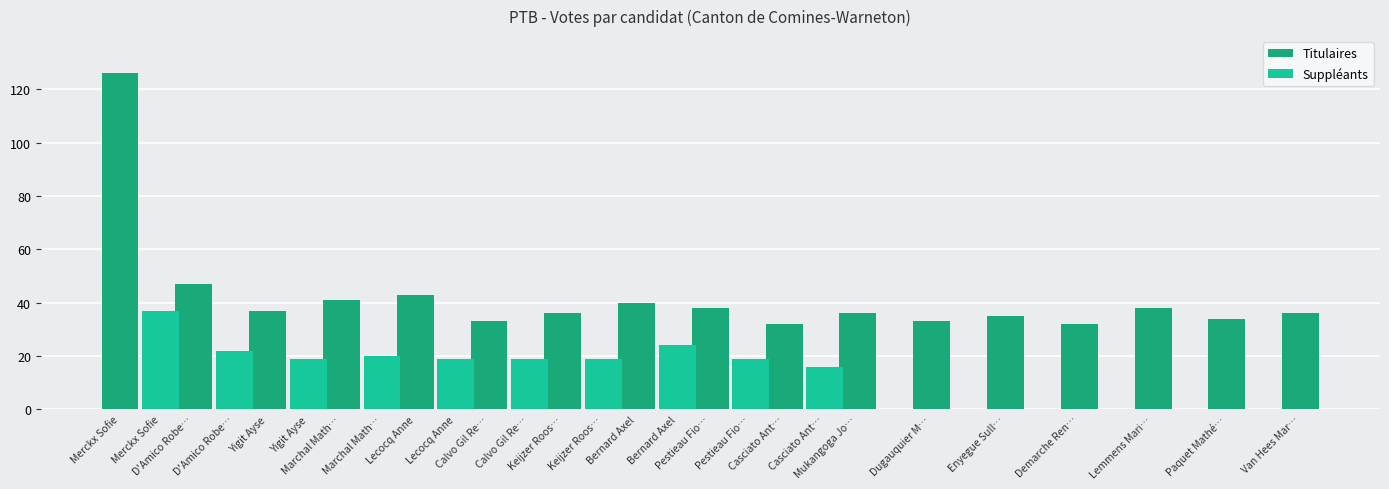

The value at Dugauquier M… is 49. True or false?

False